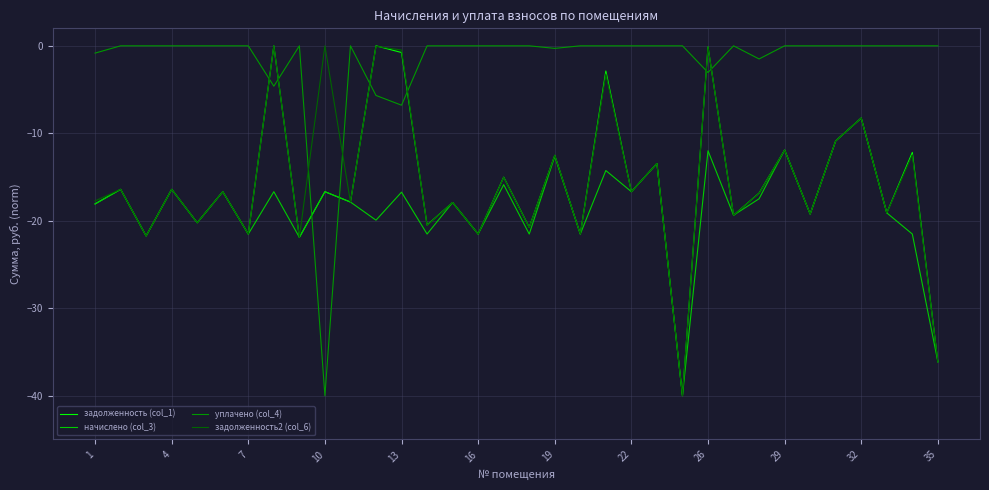

What is the minimum value for задолженность (col_1)?

-40.0